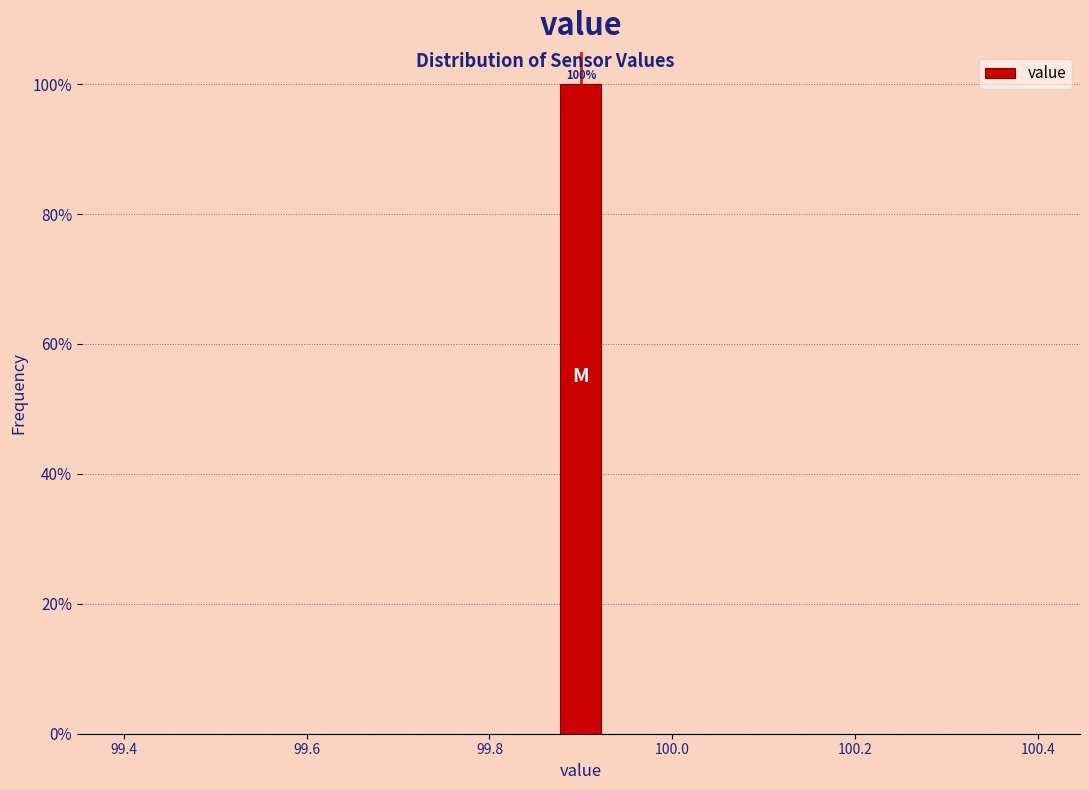

Read against the x-axis, roughly where is the centre of the tallest bar?

99.90